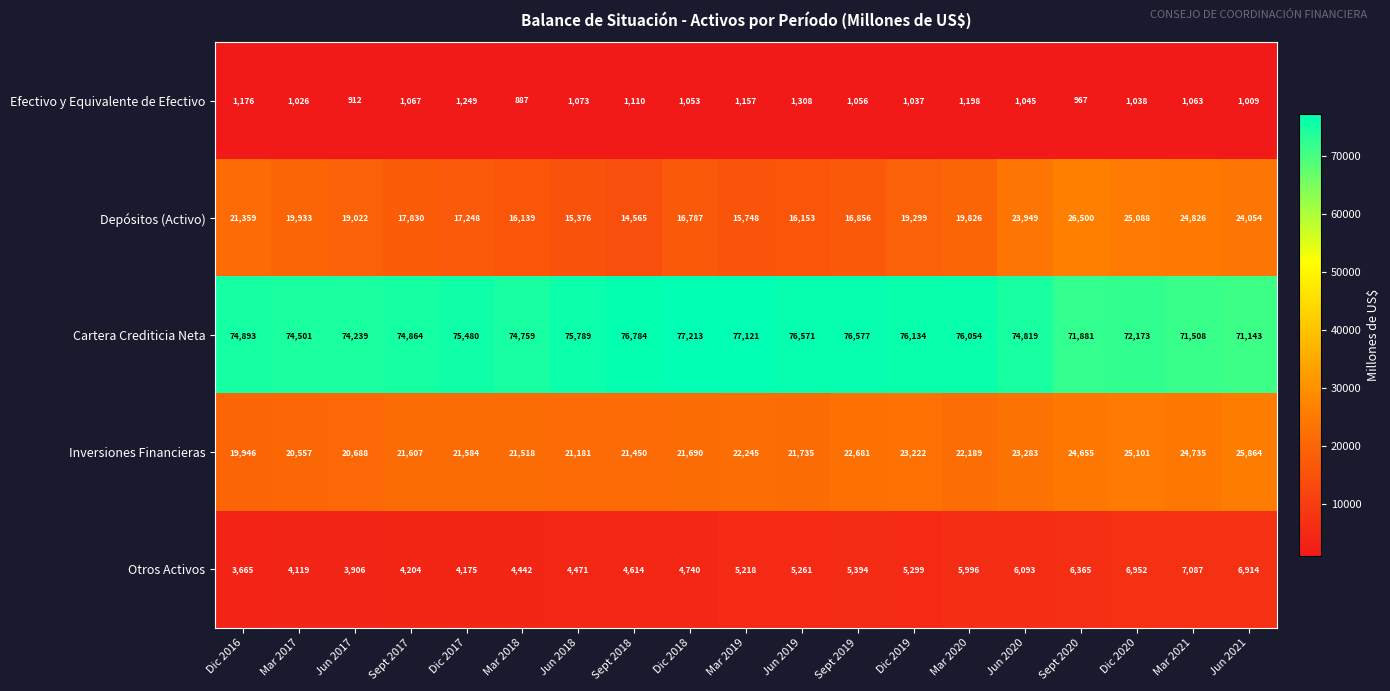

Rank the series at Dic 2016 from highest to lowest value.

Cartera Crediticia Neta, Depósitos (Activo), Inversiones Financieras, Otros Activos, Efectivo y Equivalente de Efectivo